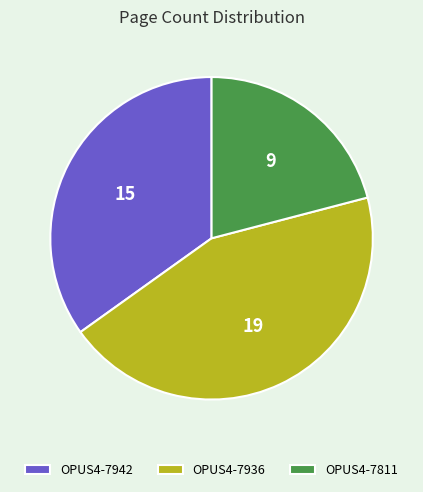

Do OPUS4-7811 and OPUS4-7936 together represent more than half of the pie?

Yes